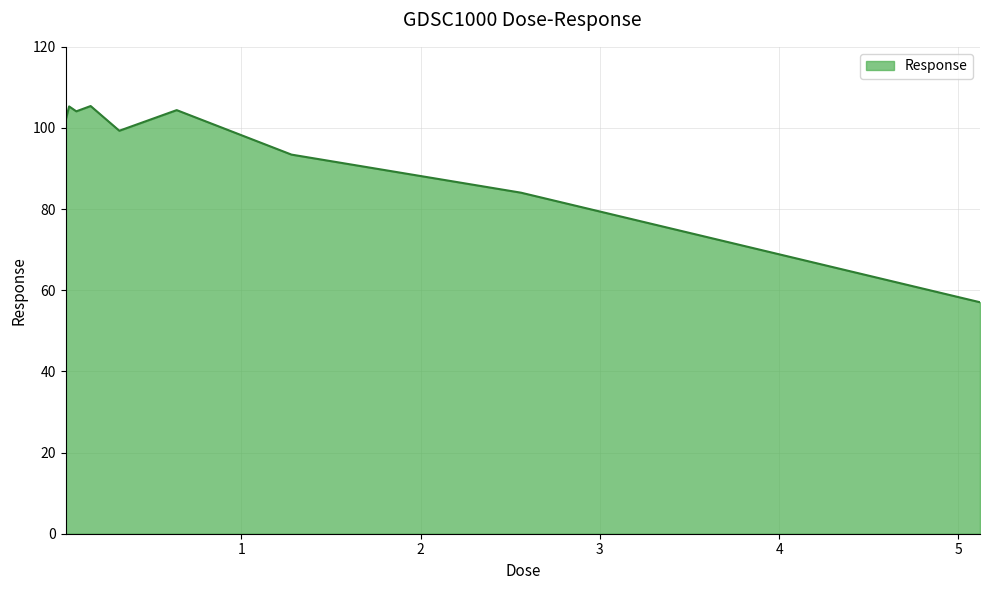

What is the greatest value displayed?

105.4